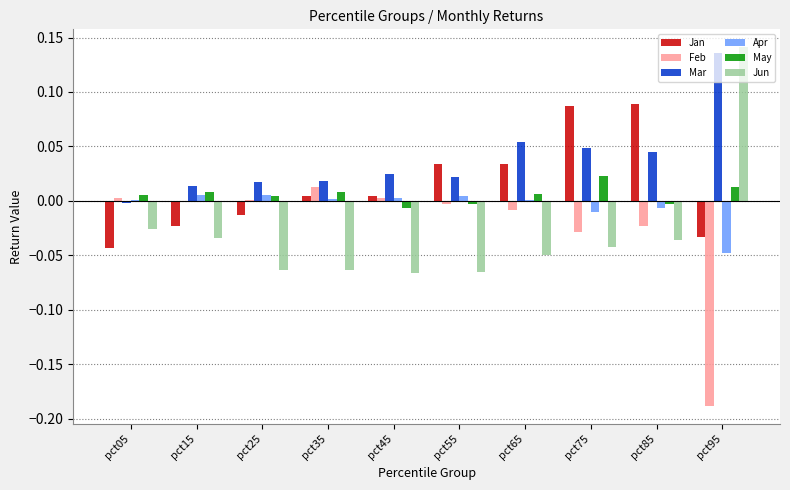

Does the chart contain stacked bars?

No